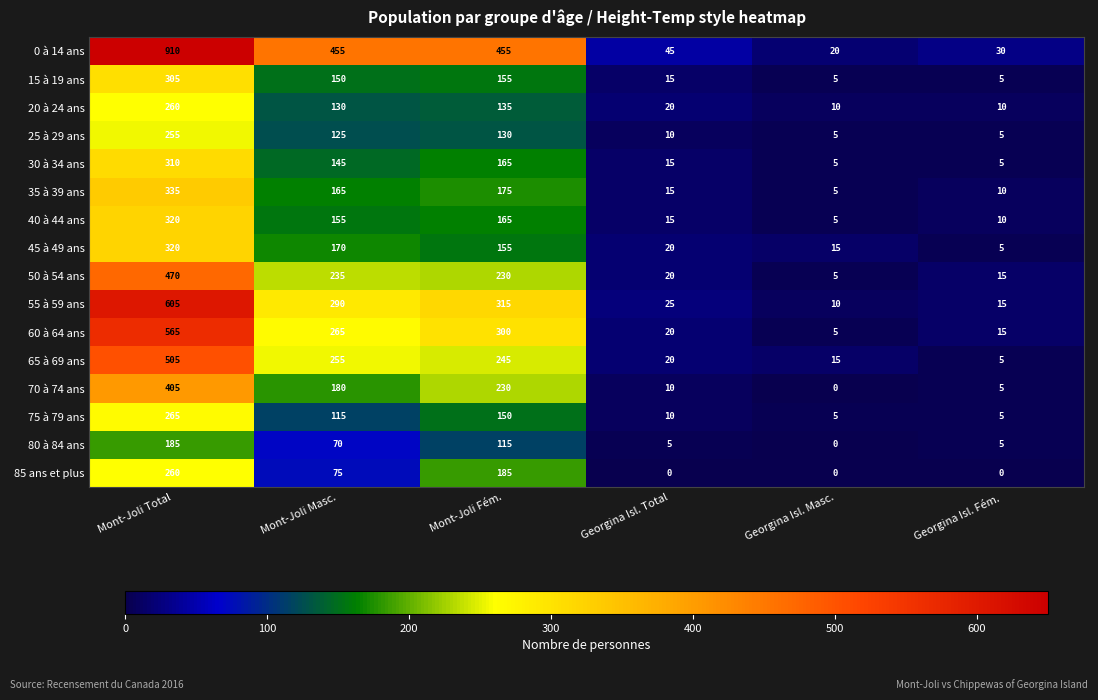

At which category is the sum across all series the highest?

Mont-Joli Total